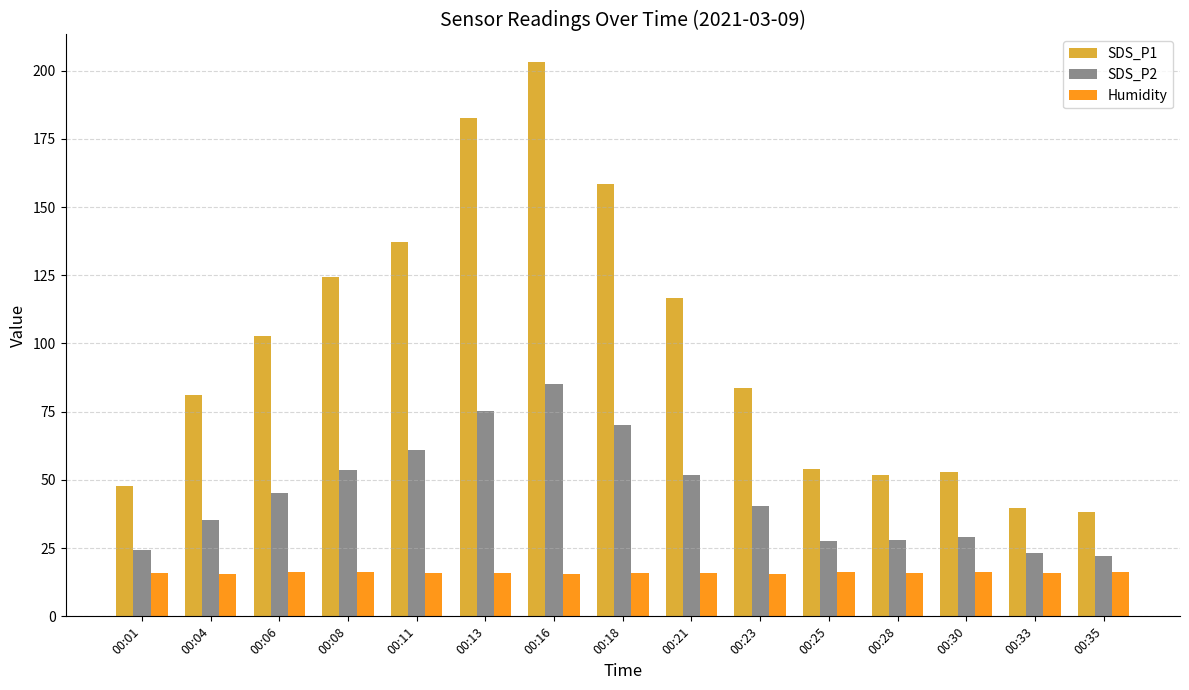

At which category is the sum across all series the highest?

00:16